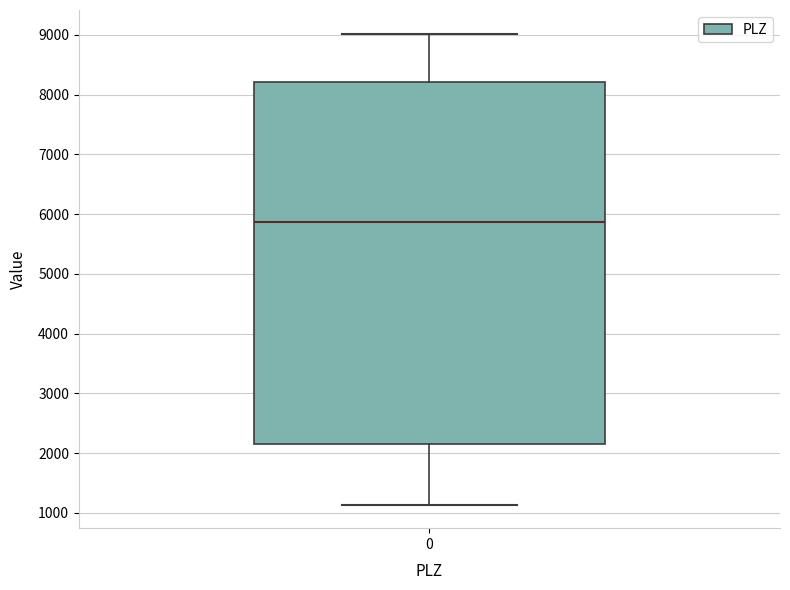

Read this box plot against the y-axis: the position of the median line, the range covered by the box, and the ends of both whiskers. The values are not printed on the chart, so give them approximately, as read against the axis.

median 5900, box 2200 to 8200, whiskers 1100 to 9000